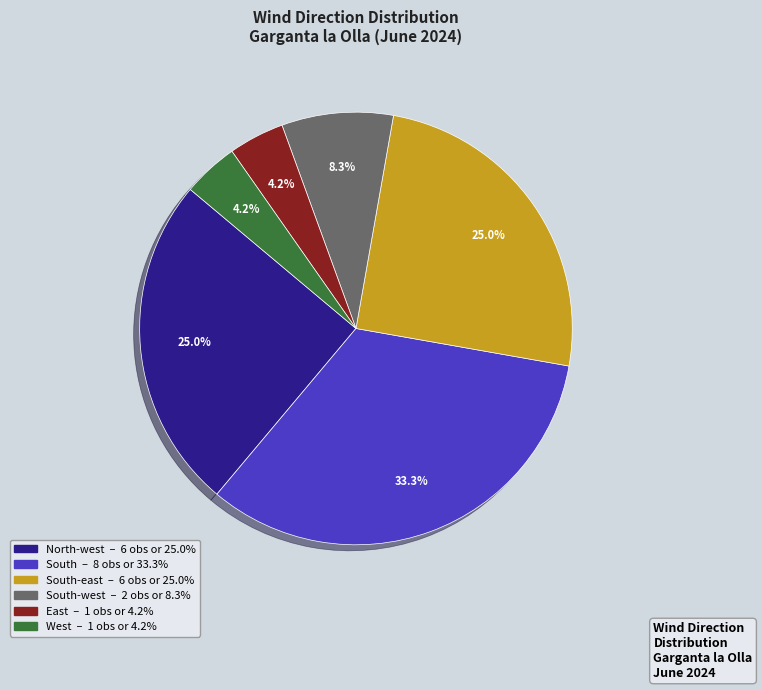

Is there a majority slice in this chart?

No